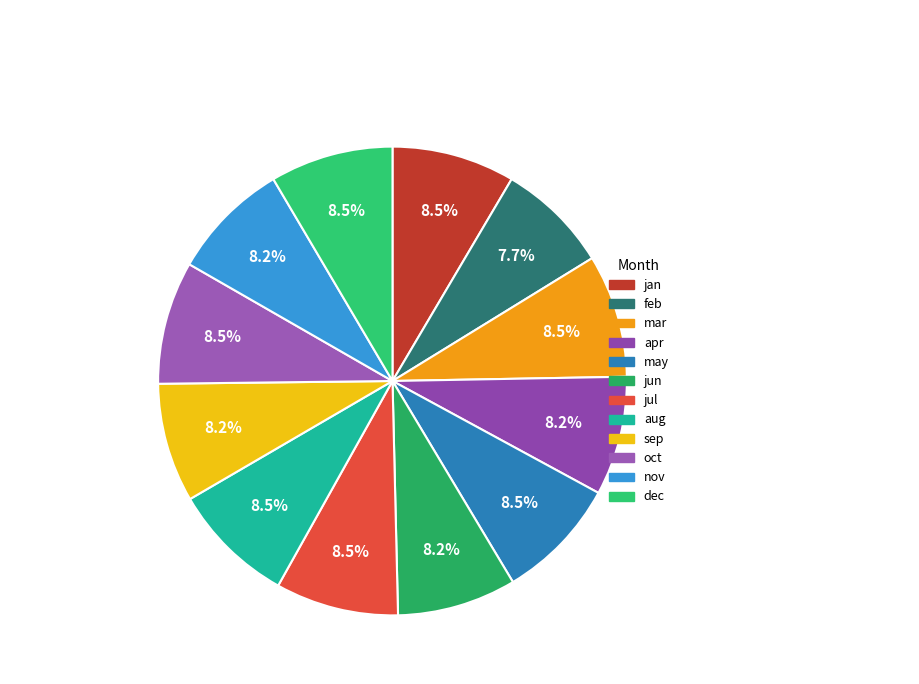

To the nearest percent, what is the average slice percentage?

8%